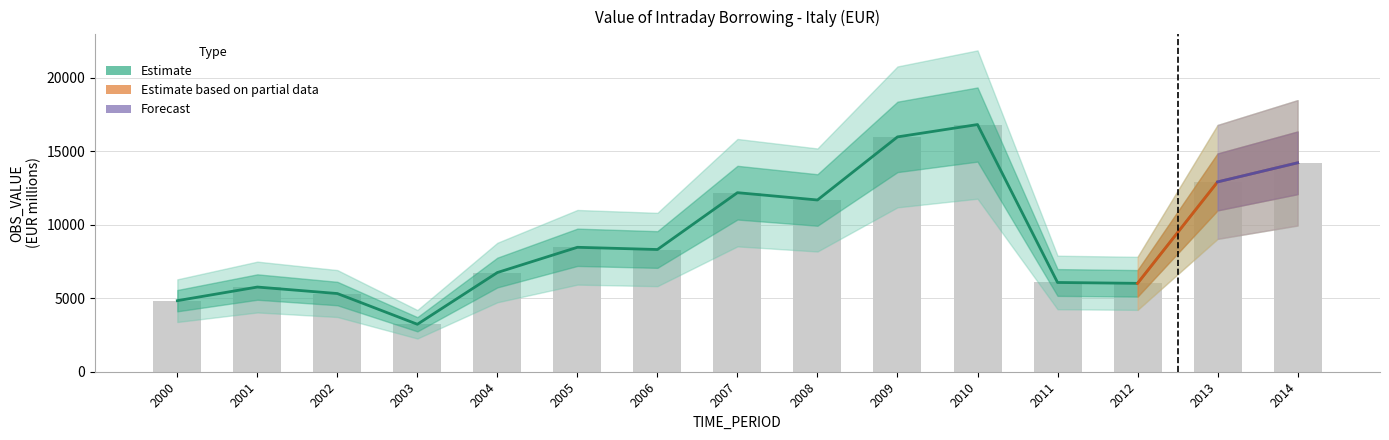

What is the average value?

9237.9